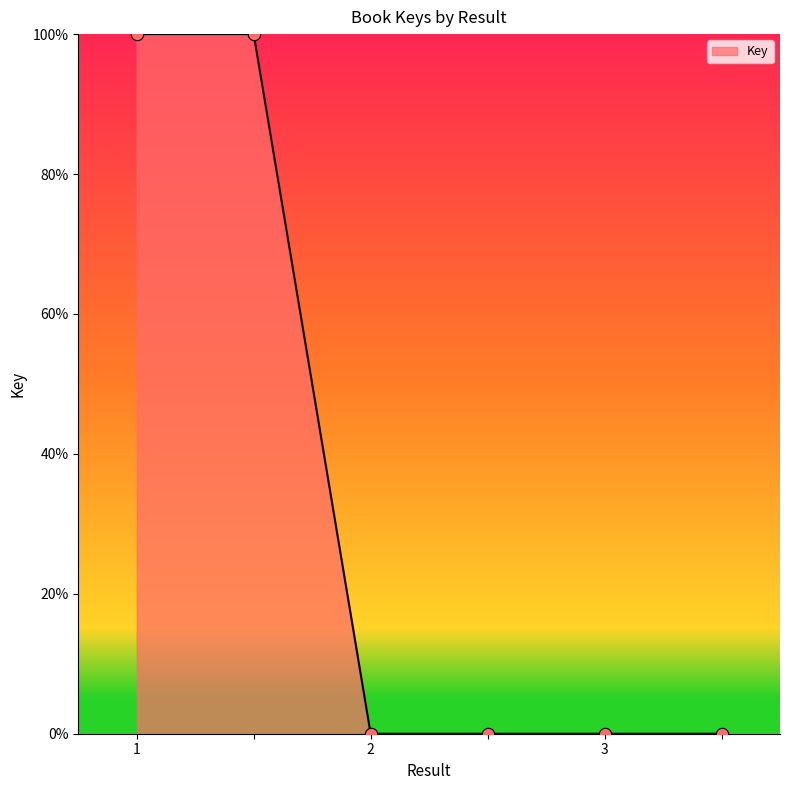

True or false: there are more than 2 points higher than both neighbors.

False